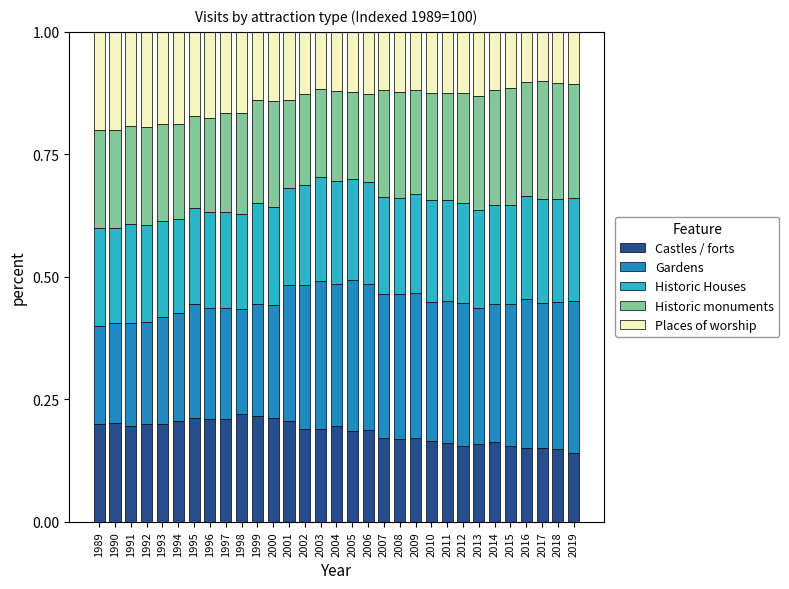

What is the total value across all series at 2013?

1.0